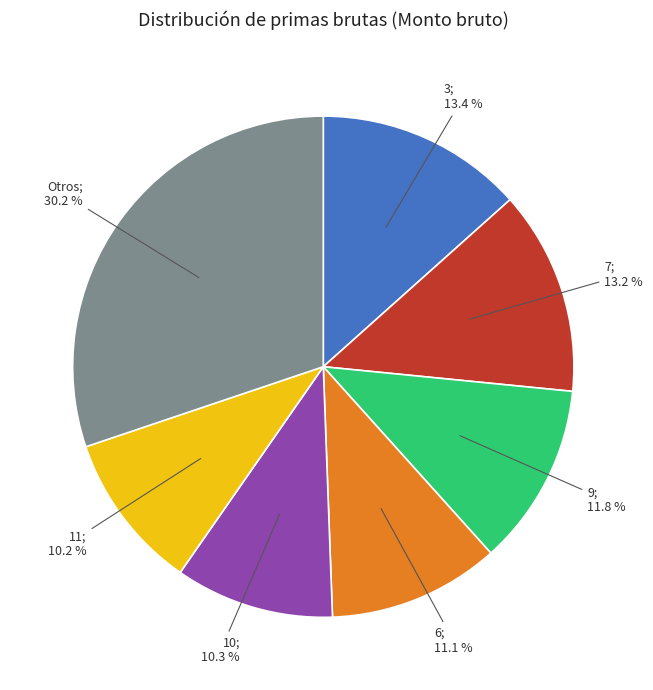

Is there a majority slice in this chart?

No